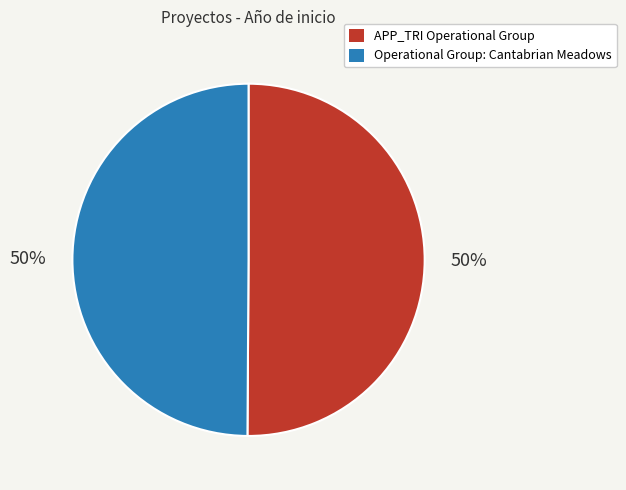

True or false: Operational Group: Cantabrian Meadows accounts for 56% of the total.

False